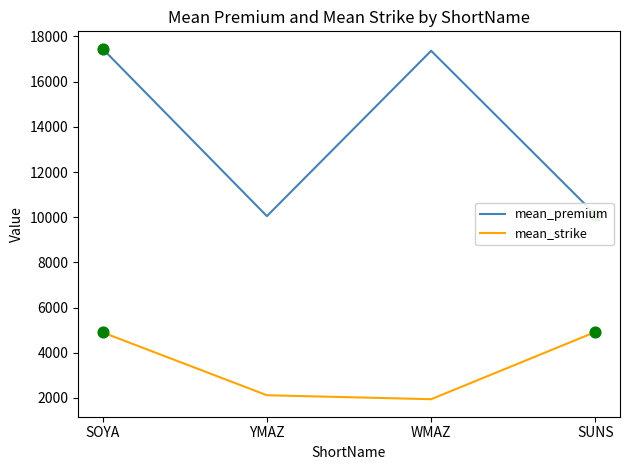

What is the total value across all series at SOYA?

22352.0